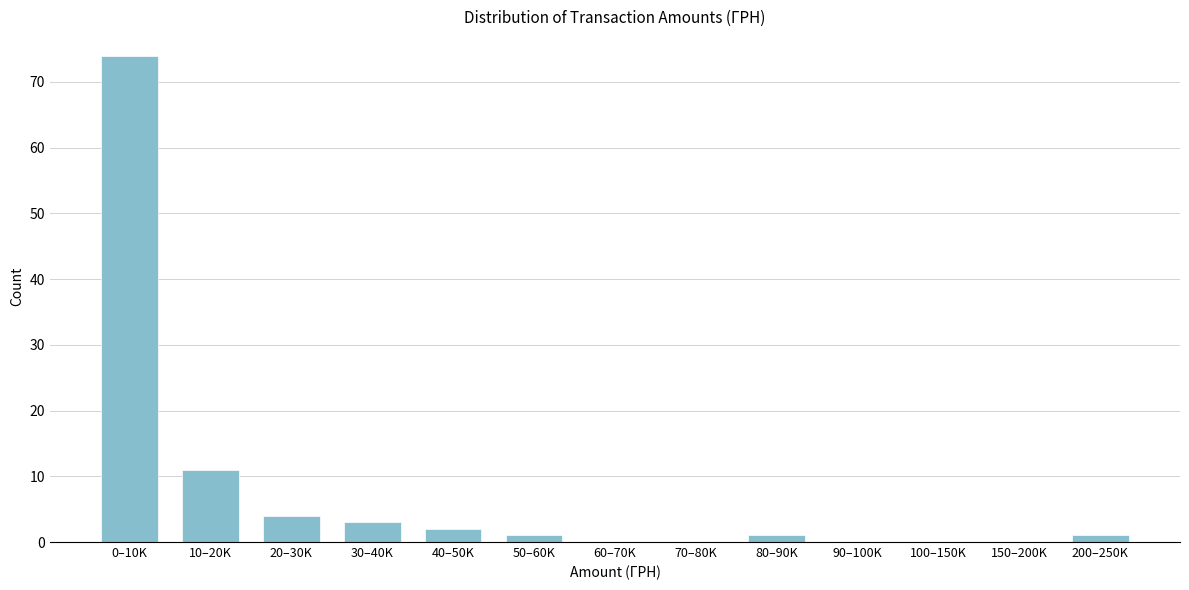

Reading left to right, extract all data points from this chart.

0–10K=74	10–20K=11	20–30K=4	30–40K=3	40–50K=2	50–60K=1	60–70K=0	70–80K=0	80–90K=1	90–100K=0	100–150K=0	150–200K=0	200–250K=1